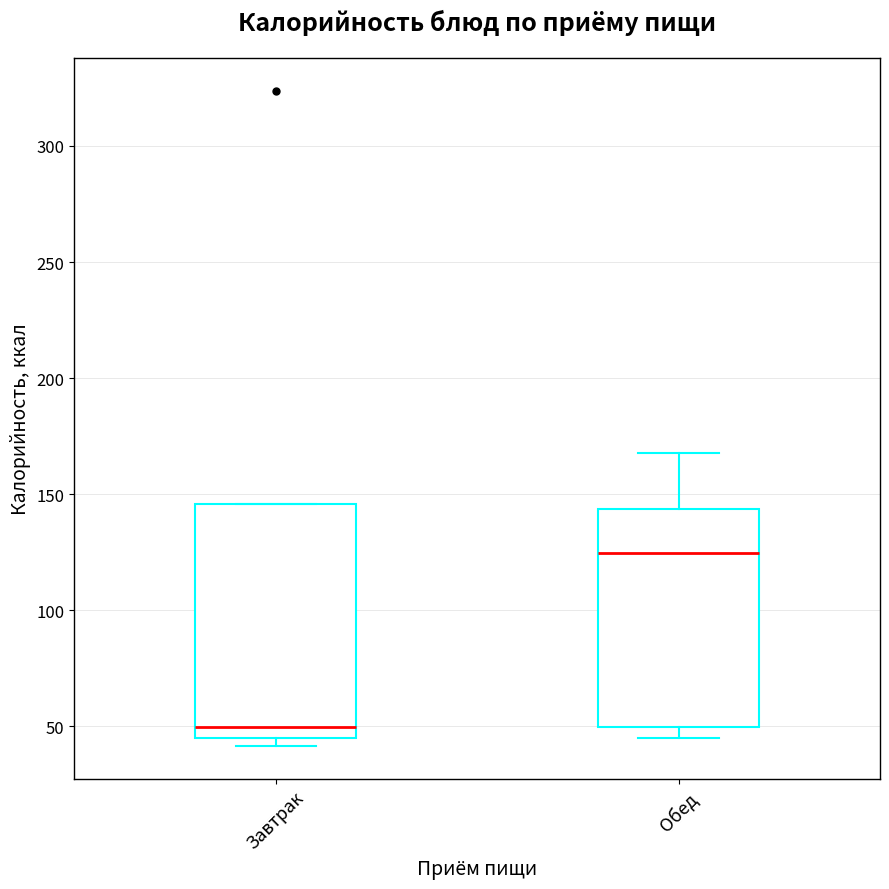

Comparing the boxes themselves (not the whiskers), which one is the tallest?

Завтрак